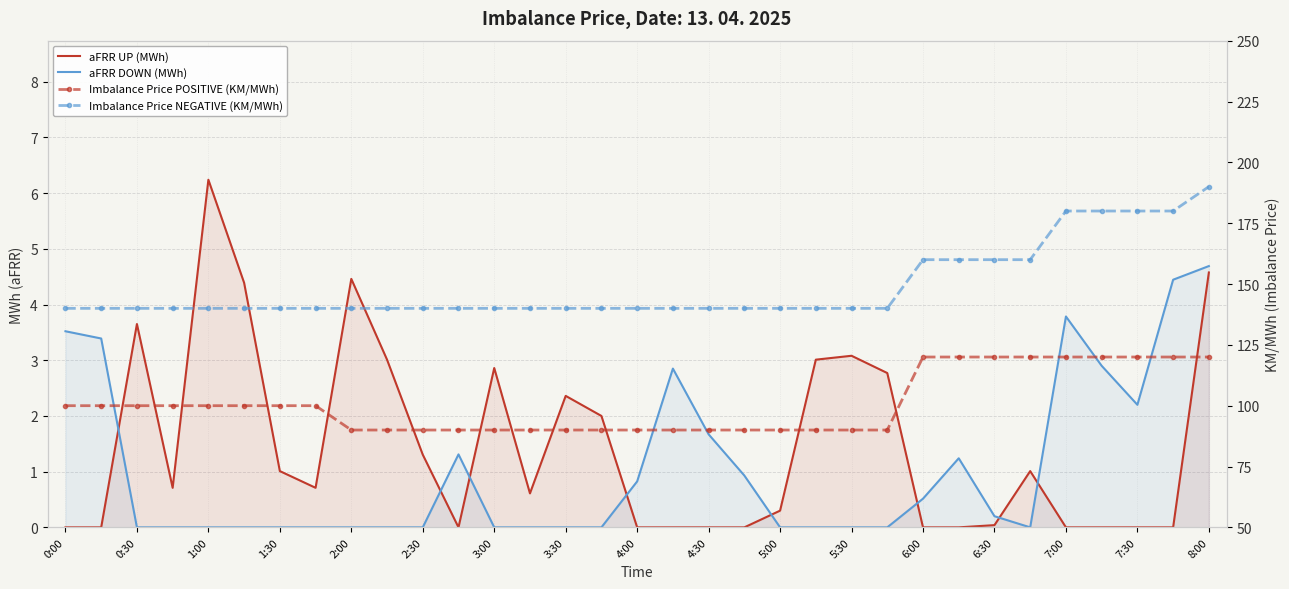

At which category is the sum across all series the highest?

8:00